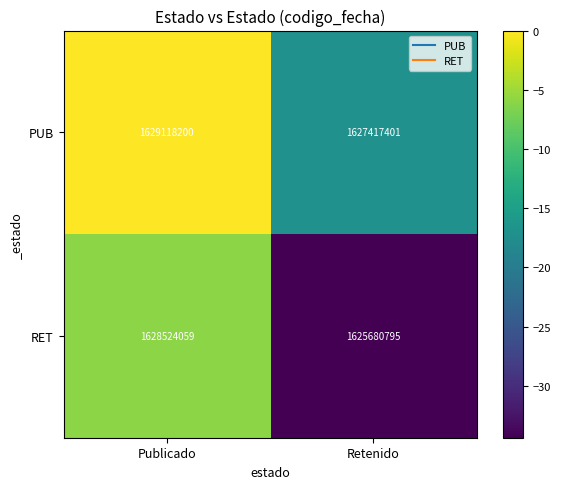

Reading left to right, list all the values displayed in this chart.

PUB: 1629118200	1627417401
RET: 1628524059	1625680795